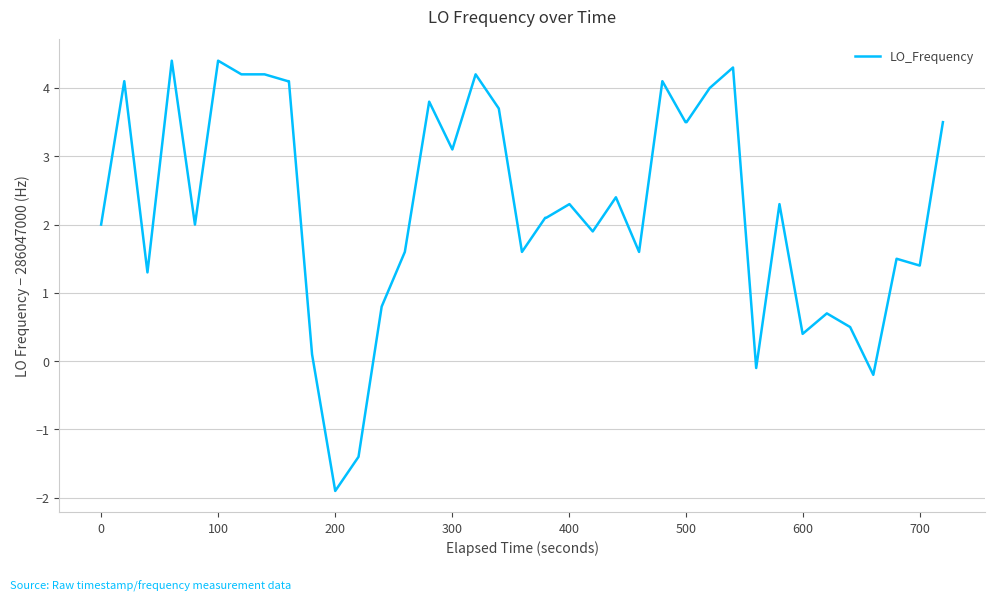

What is the greatest value displayed?

4.4